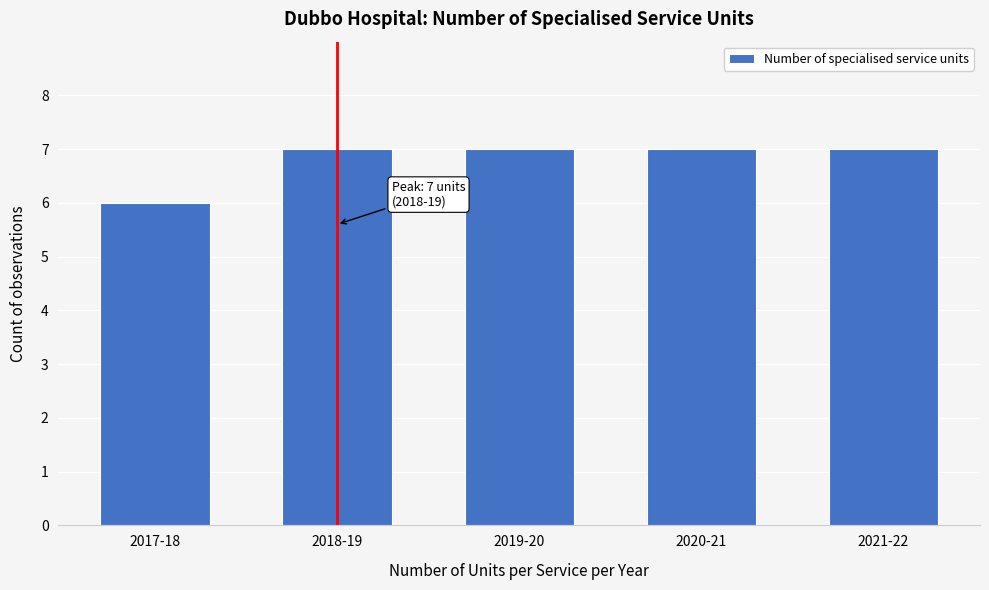

Reading left to right, what are all the values shown in this chart?

2017-18=6	2018-19=7	2019-20=7	2020-21=7	2021-22=7